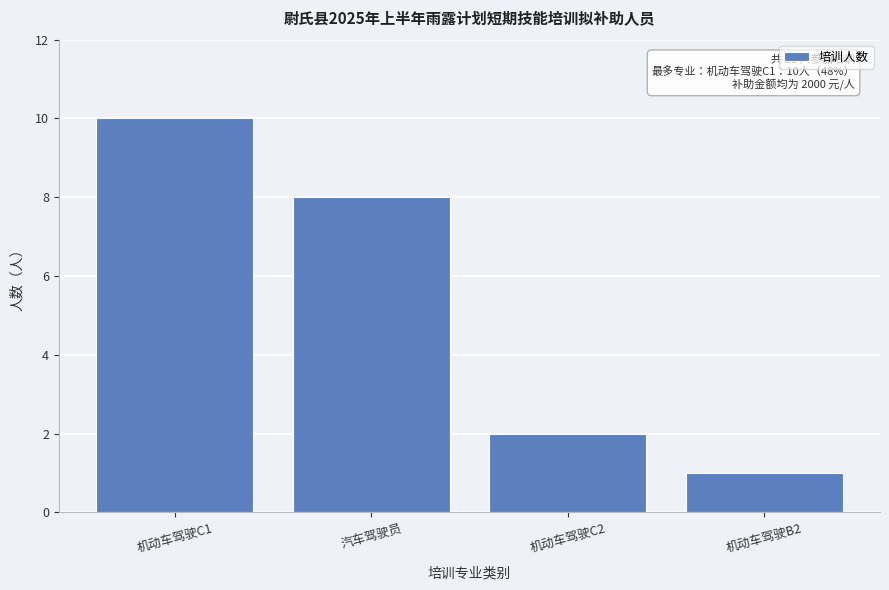

Reading left to right, extract all data points from this chart.

机动车驾驶C1=10	汽车驾驶员=8	机动车驾驶C2=2	机动车驾驶B2=1